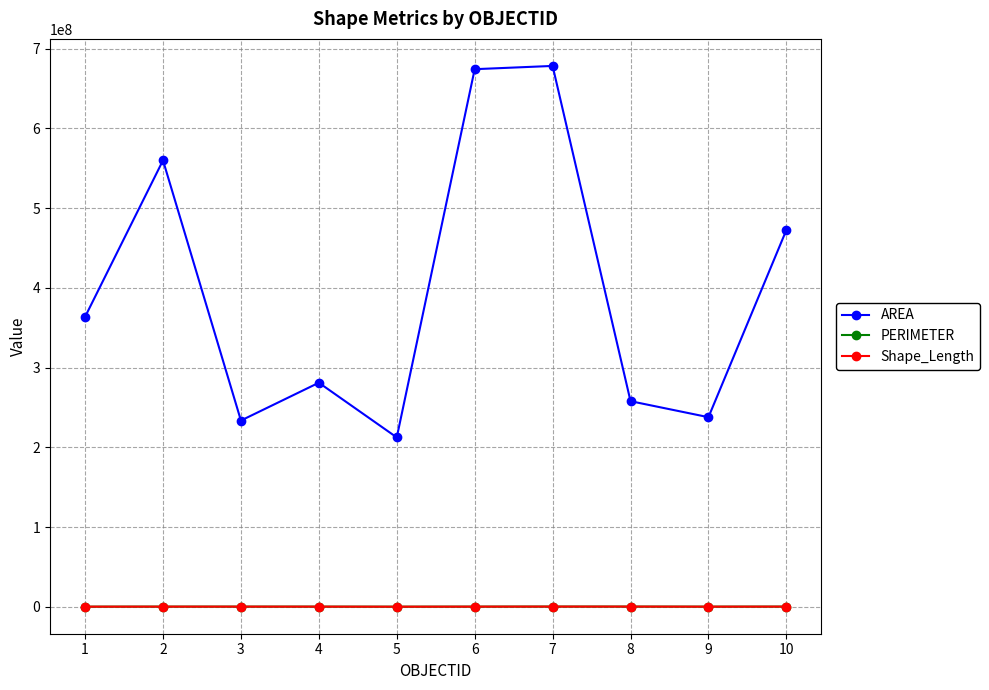

The value of PERIMETER at 5 is 72601.8. True or false?

True